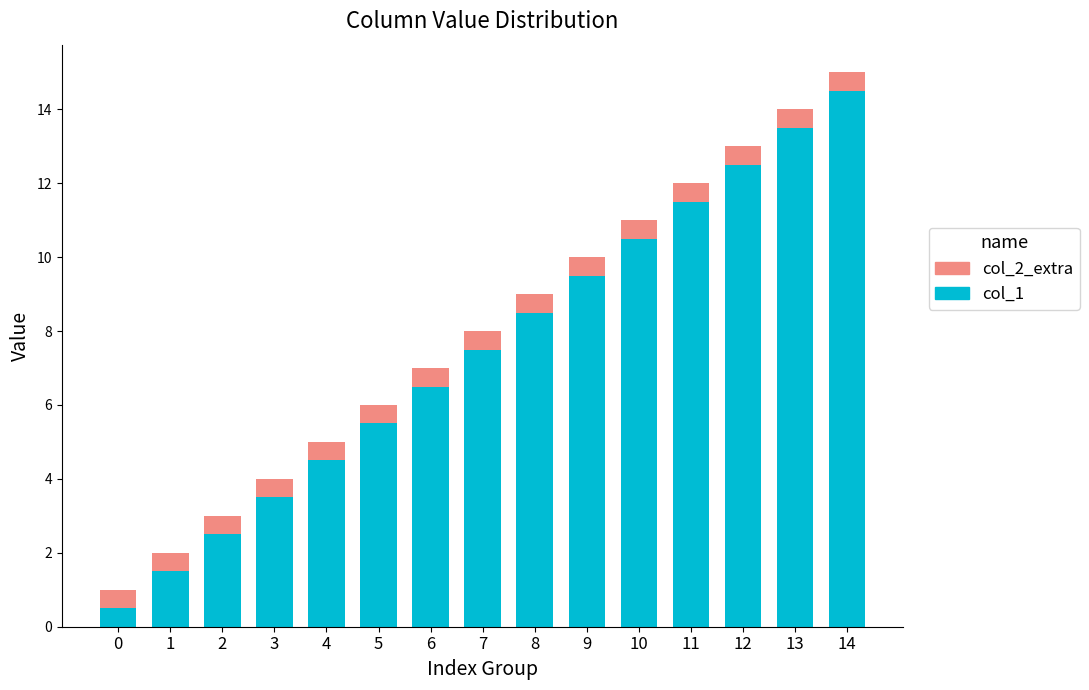

Rank the categories by col_1 value from highest to lowest.

14, 13, 12, 11, 10, 9, 8, 7, 6, 5, 4, 3, 2, 1, 0